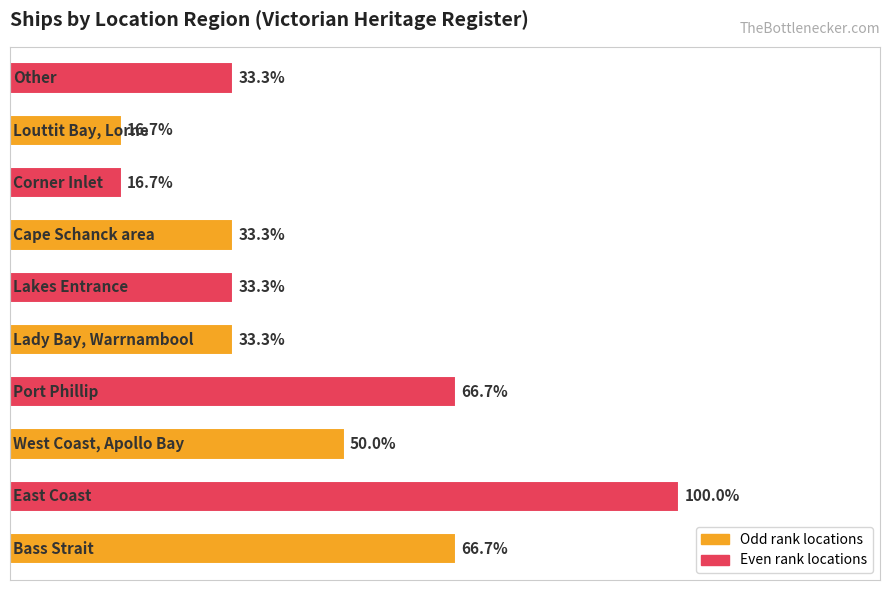

Are the bars horizontal?

Yes